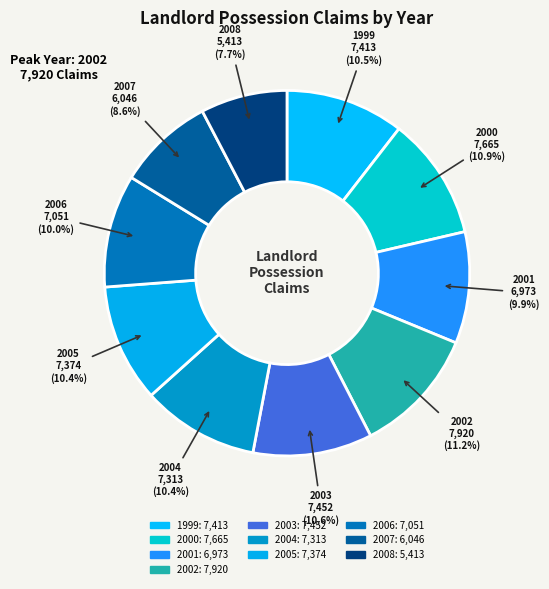

Count the number of slices in the pie.

10